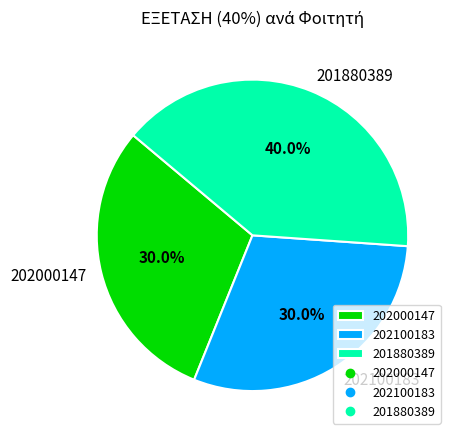

What percentage is the 201880389 slice, to the nearest percent?

40%